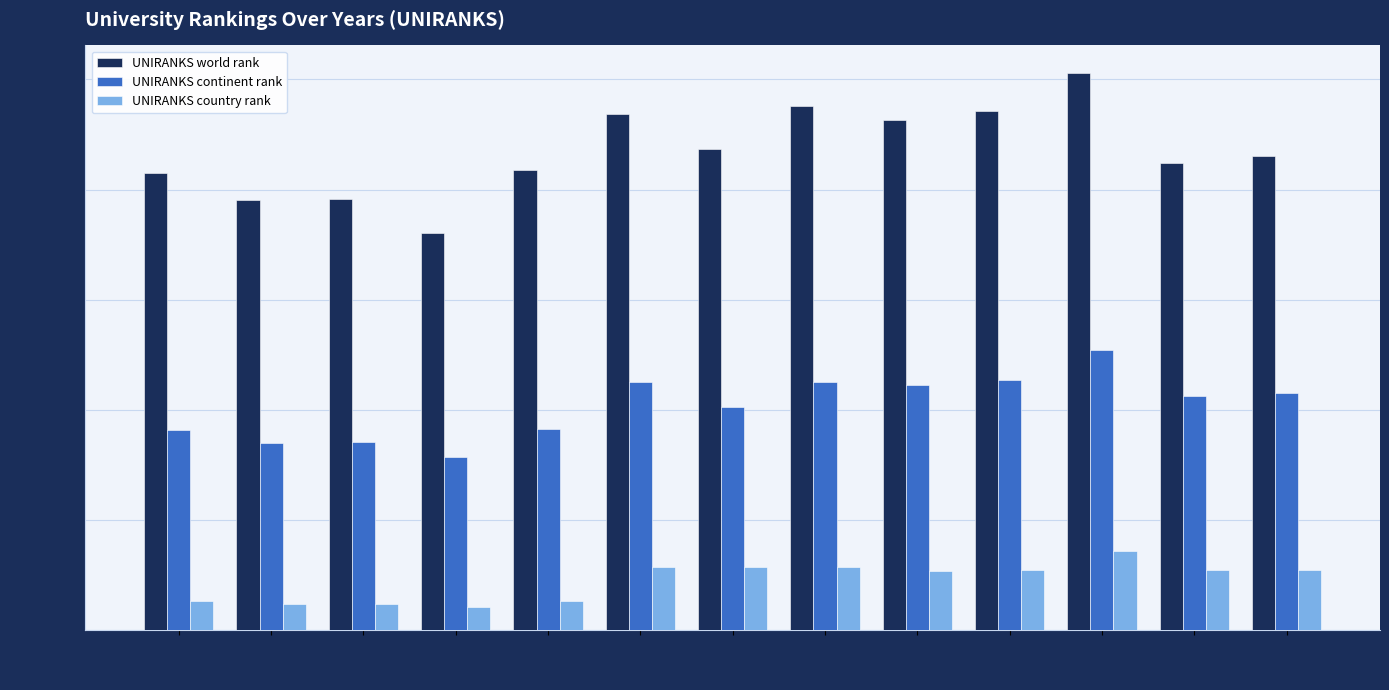

Does the chart contain any negative values?

No